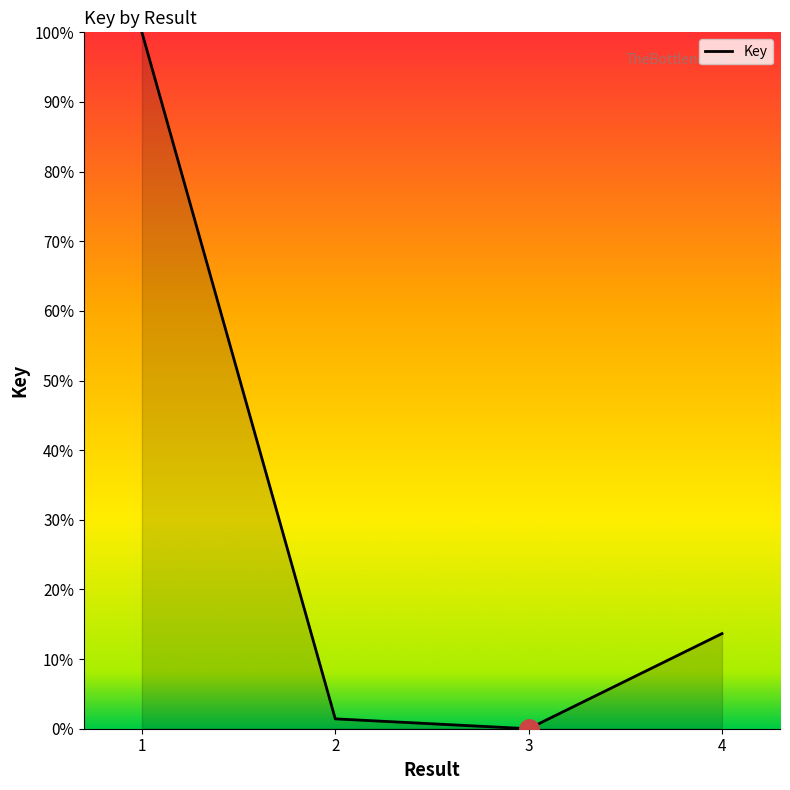

Reading left to right, list all the values displayed in this chart.

100.0	1.4	0.0	13.7